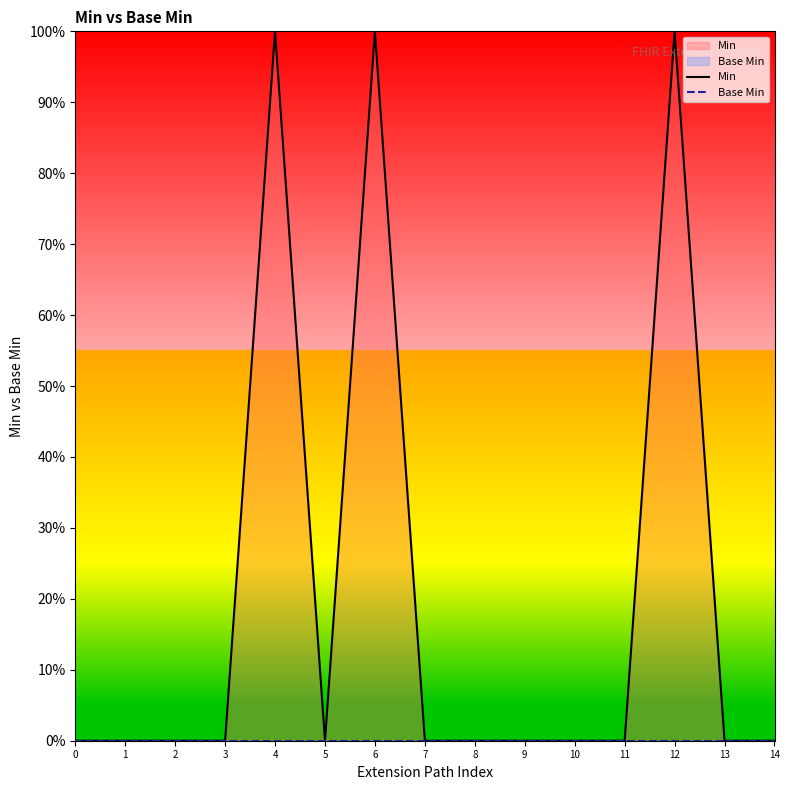

List the series in order of their peak value, lowest first.

Base Min, Min